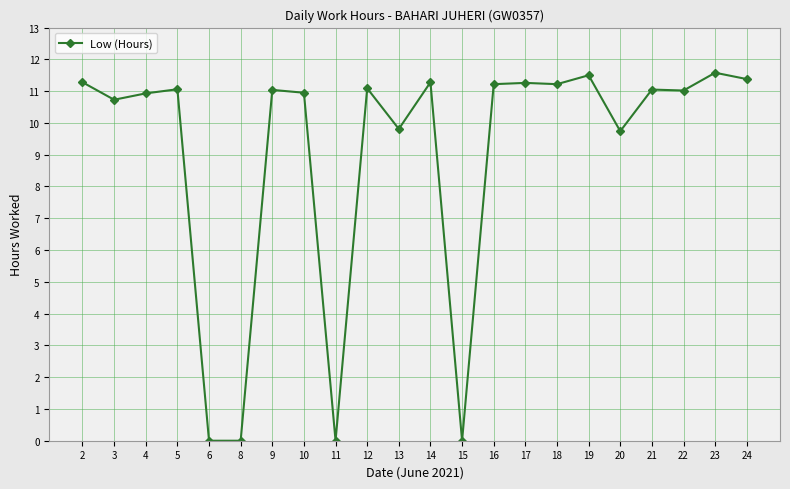

What is the approximate value at 18?

11.2